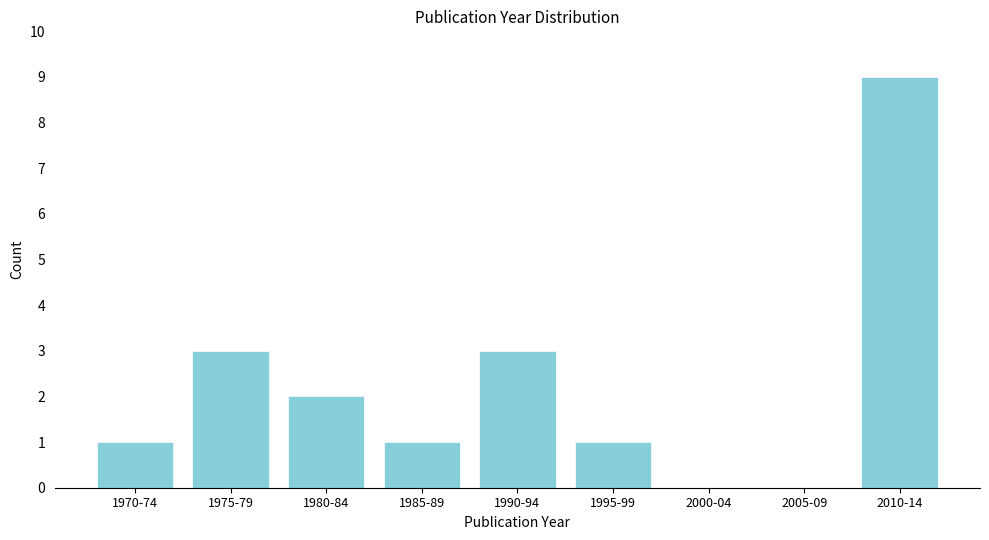

Reading left to right, what are all the values shown in this chart?

1970-74=1	1975-79=3	1980-84=2	1985-89=1	1990-94=3	1995-99=1	2000-04=0	2005-09=0	2010-14=9